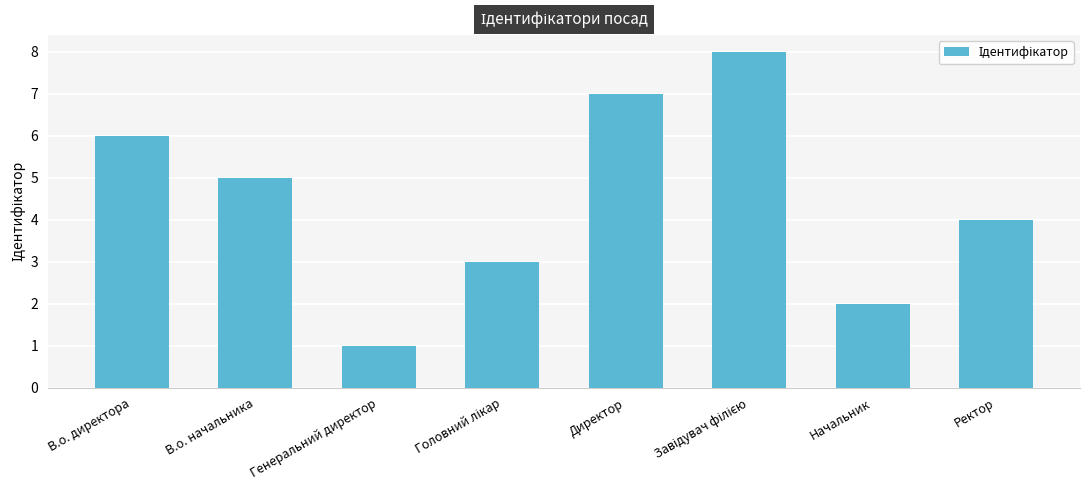

Where does the data first go above 5?

В.о. директора